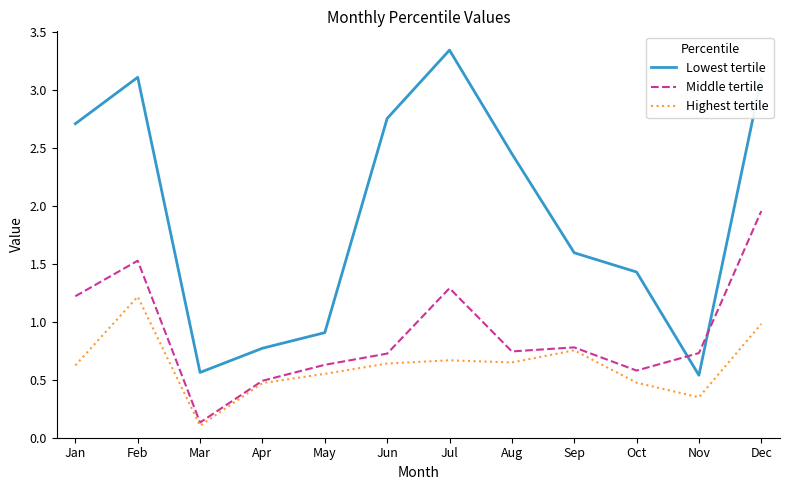

What is the maximum value for Highest tertile?

1.2